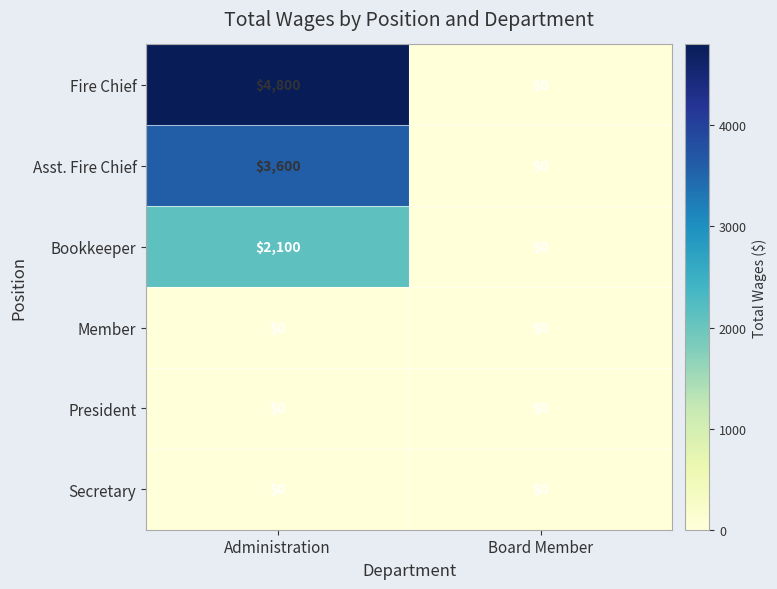

How many series are shown in this chart?

6